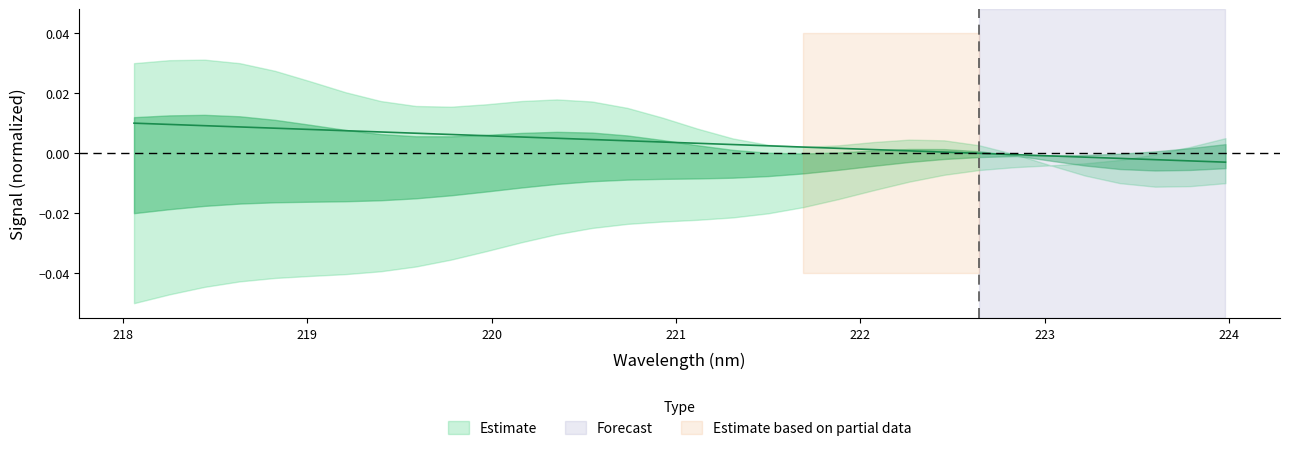

Rank the categories by value from lowest to highest.

223.9802, 223.7895, 223.5987, 223.408, 223.2172, 223.0264, 222.8355, 222.6447, 222.4538, 222.263, 222.0721, 221.8812, 221.6902, 221.4993, 221.3083, 221.1174, 220.9264, 220.7354, 220.5444, 220.3533, 220.1623, 219.9712, 219.7801, 219.589, 219.3979, 219.2067, 219.0156, 218.8244, 218.6332, 218.442, 218.2508, 218.0596